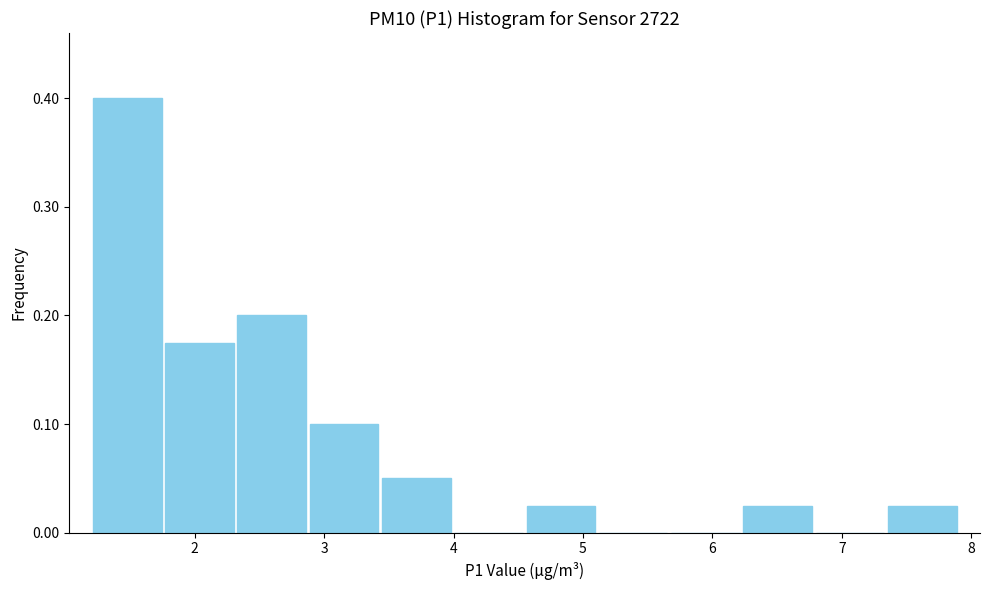

Over which range of the x-axis is the bar tallest?

1.2 to 1.8